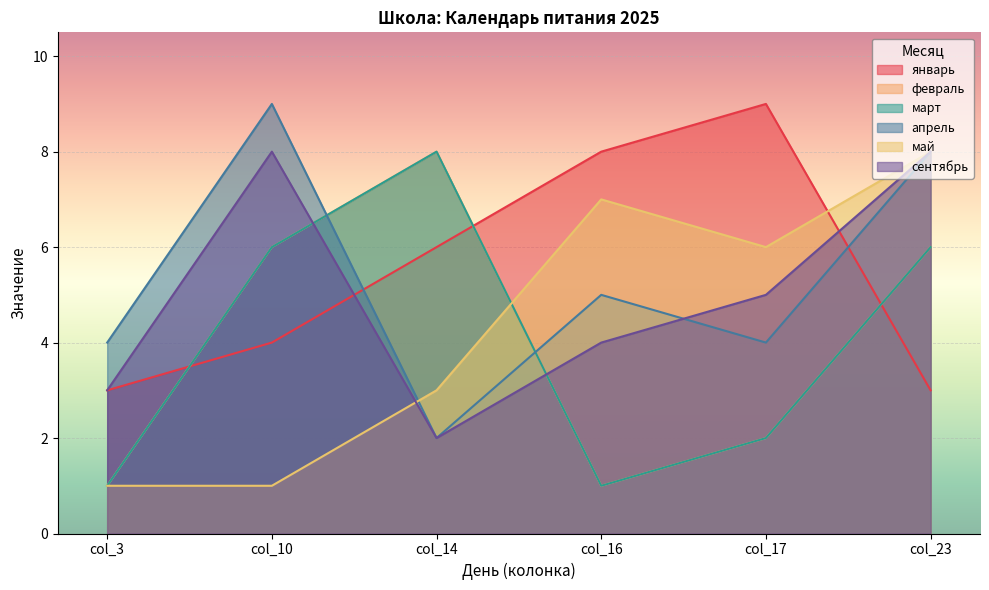

What value does the январь series have at col_10?

4